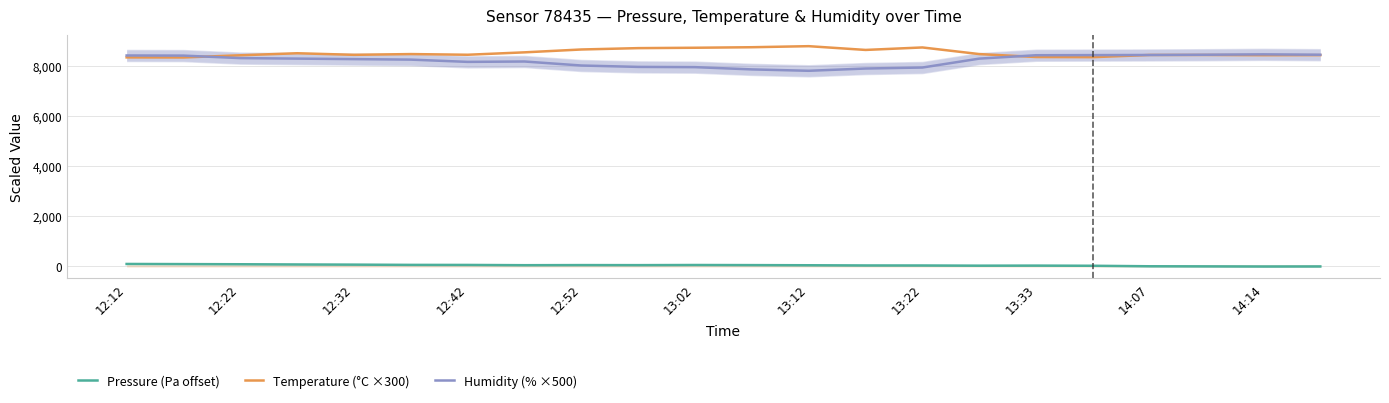

What is the difference between the maximum and minimum values in the Temperature (°C ×300) series?

450.0